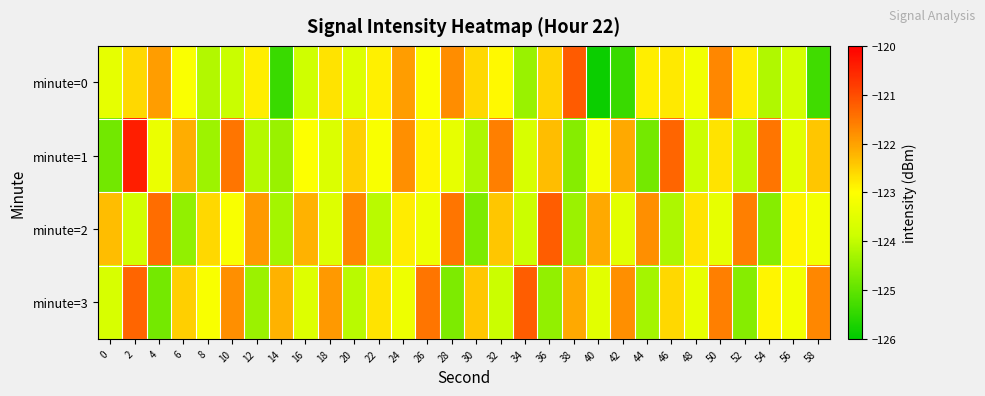

Rank the series at 36 from highest to lowest value.

minute=2, minute=1, minute=0, minute=3